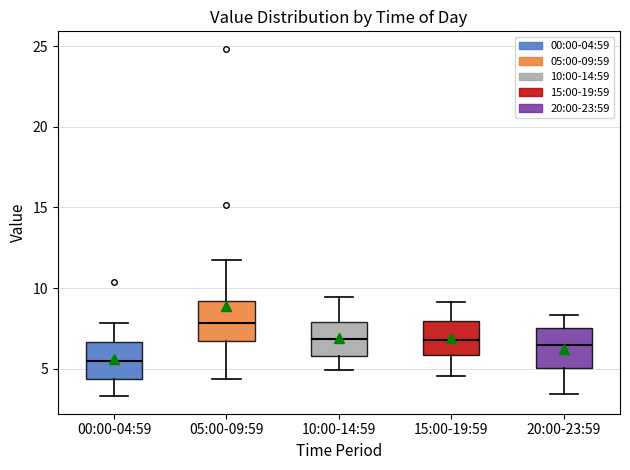

Which box has the highest median line?

05:00-09:59